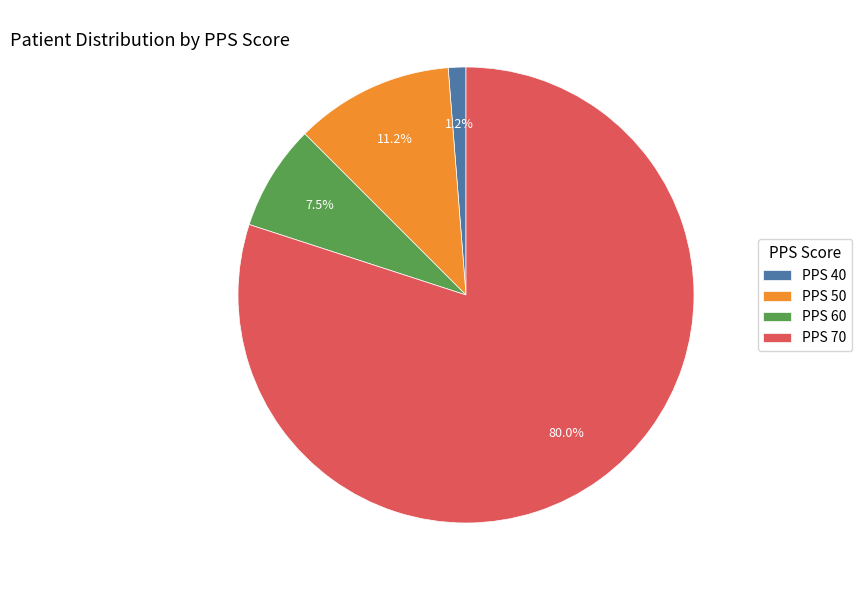

Rank the categories by value from highest to lowest.

PPS 70, PPS 50, PPS 60, PPS 40